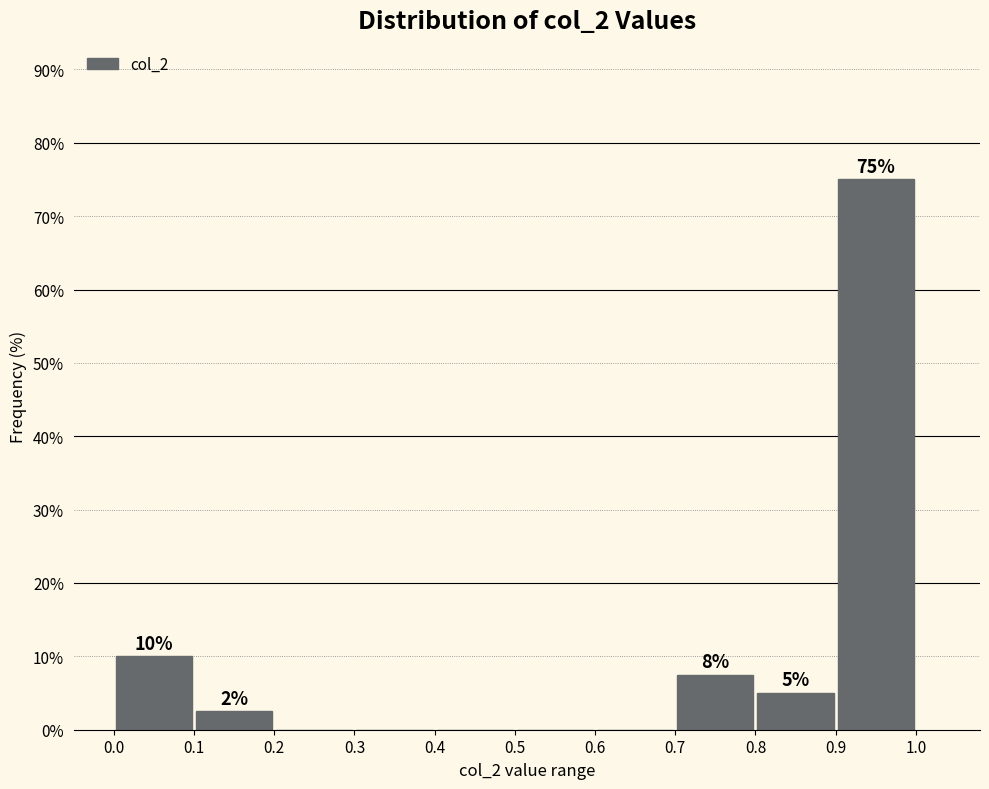

Which range on the x-axis has the tallest bar?

0.9 to 1.0